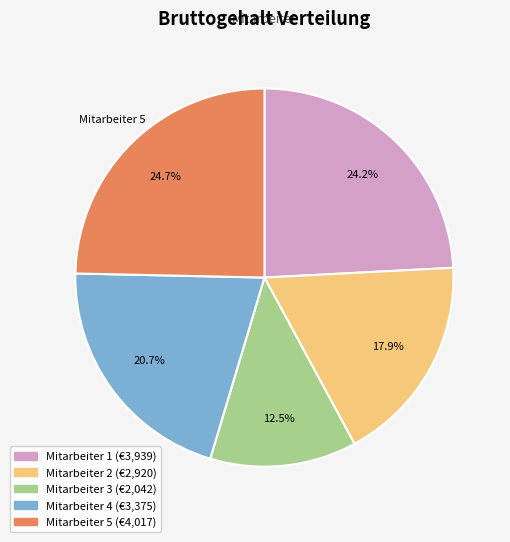

What is the smallest slice in the pie chart?

Mitarbeiter 3